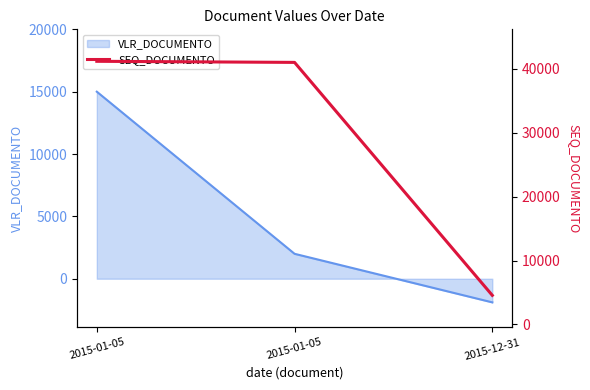

How many lines are shown in the chart?

1